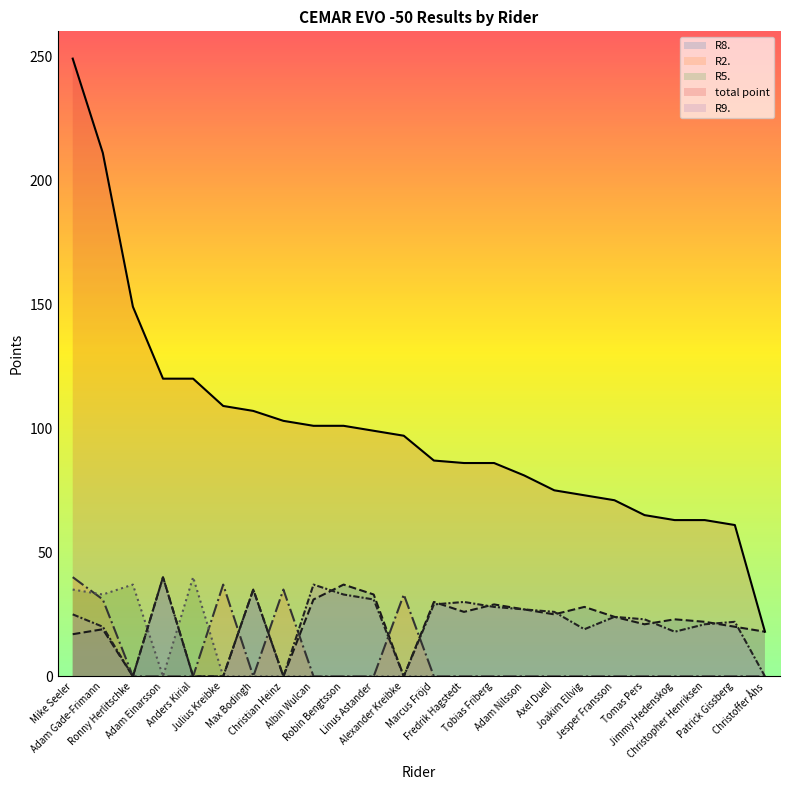

Reading left to right, transcribe all the data shown in this chart.

R8.: Mike Seeler=17	Adam Gade-Frimann=19	Ronny Herlitschke=0	Adam Einarsson=40	Anders Kirial=0	Julius Kreibke=0	Max Bodingh=35	Christian Heinz=0	Albin Wulcan=31	Robin Bengtsson=37	Linus Astander=33	Alexander Kreibke=0	Marcus Fröjd=30	Fredrik Hagstedt=26	Tobias Friberg=29	Adam Nilsson=27	Axel Duell=25	Joakim Ellvig=28	Jesper Fransson=24	Tomas Pers=21	Jimmy Hedenskog=23	Christopher Henriksen=22	Patrick Gissberg=20	Christoffer Åhs=18
R2.: Mike Seeler=40	Adam Gade-Frimann=31	Ronny Herlitschke=0	Adam Einarsson=0	Anders Kirial=0	Julius Kreibke=37	Max Bodingh=0	Christian Heinz=35	Albin Wulcan=0	Robin Bengtsson=0	Linus Astander=0	Alexander Kreibke=33	Marcus Fröjd=0	Fredrik Hagstedt=0	Tobias Friberg=0	Adam Nilsson=0	Axel Duell=0	Joakim Ellvig=0	Jesper Fransson=0	Tomas Pers=0	Jimmy Hedenskog=0	Christopher Henriksen=0	Patrick Gissberg=0	Christoffer Åhs=0
R5.: Mike Seeler=35	Adam Gade-Frimann=33	Ronny Herlitschke=37	Adam Einarsson=0	Anders Kirial=40	Julius Kreibke=0	Max Bodingh=0	Christian Heinz=0	Albin Wulcan=0	Robin Bengtsson=0	Linus Astander=0	Alexander Kreibke=0	Marcus Fröjd=0	Fredrik Hagstedt=0	Tobias Friberg=0	Adam Nilsson=0	Axel Duell=0	Joakim Ellvig=0	Jesper Fransson=0	Tomas Pers=0	Jimmy Hedenskog=0	Christopher Henriksen=0	Patrick Gissberg=0	Christoffer Åhs=0
total point: Mike Seeler=249	Adam Gade-Frimann=211	Ronny Herlitschke=149	Adam Einarsson=120	Anders Kirial=120	Julius Kreibke=109	Max Bodingh=107	Christian Heinz=103	Albin Wulcan=101	Robin Bengtsson=101	Linus Astander=99	Alexander Kreibke=97	Marcus Fröjd=87	Fredrik Hagstedt=86	Tobias Friberg=86	Adam Nilsson=81	Axel Duell=75	Joakim Ellvig=73	Jesper Fransson=71	Tomas Pers=65	Jimmy Hedenskog=63	Christopher Henriksen=63	Patrick Gissberg=61	Christoffer Åhs=18
R9.: Mike Seeler=25	Adam Gade-Frimann=20	Ronny Herlitschke=0	Adam Einarsson=40	Anders Kirial=0	Julius Kreibke=0	Max Bodingh=35	Christian Heinz=0	Albin Wulcan=37	Robin Bengtsson=33	Linus Astander=31	Alexander Kreibke=0	Marcus Fröjd=29	Fredrik Hagstedt=30	Tobias Friberg=28	Adam Nilsson=27	Axel Duell=26	Joakim Ellvig=19	Jesper Fransson=24	Tomas Pers=23	Jimmy Hedenskog=18	Christopher Henriksen=21	Patrick Gissberg=22	Christoffer Åhs=0